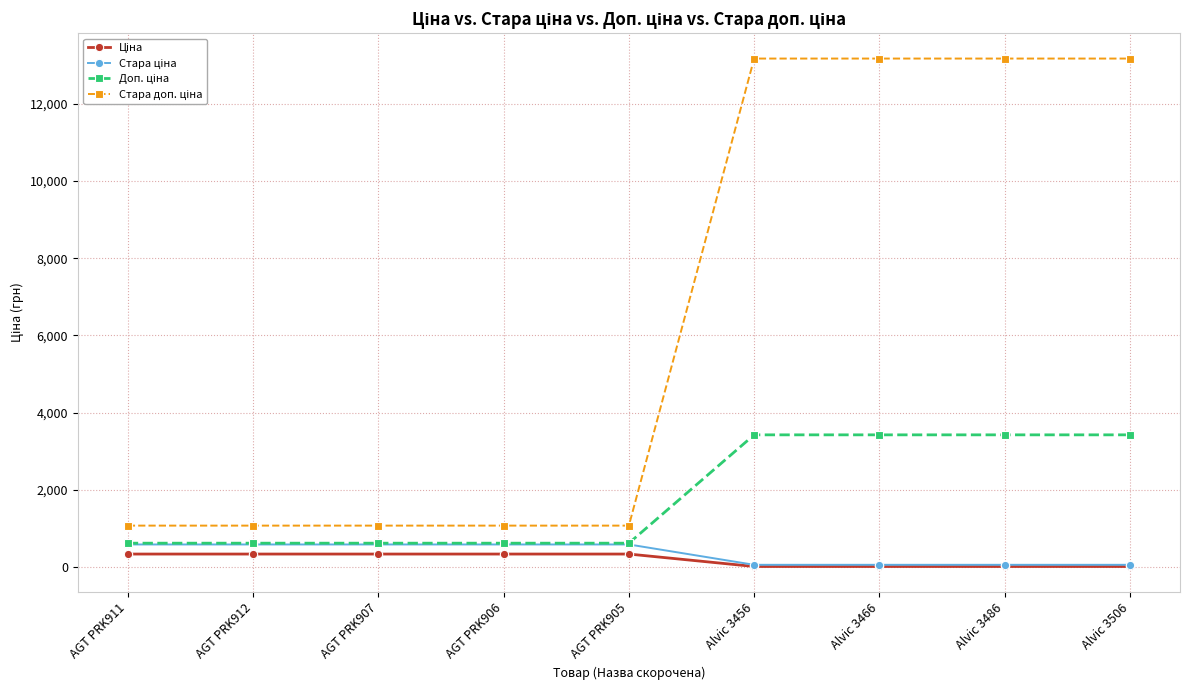

What is the greatest value displayed?

13171.5